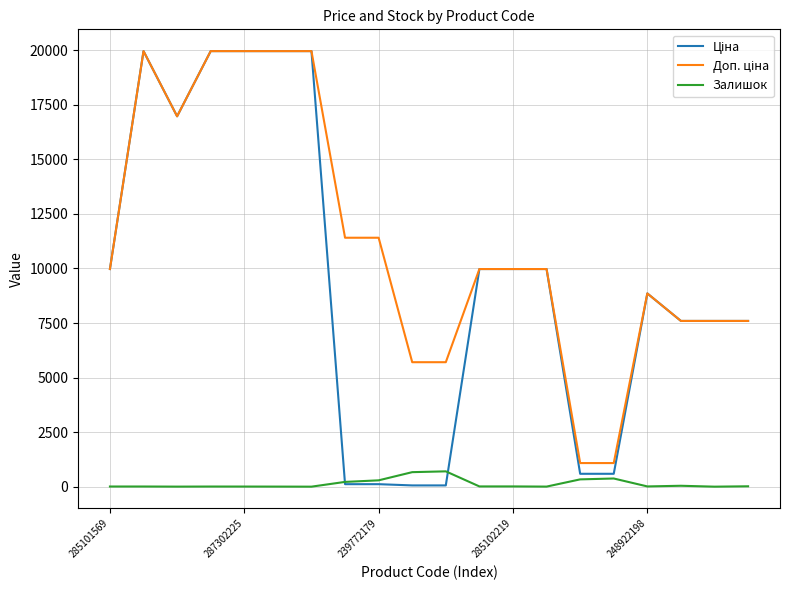

What is the maximum value shown in the chart?

19964.2